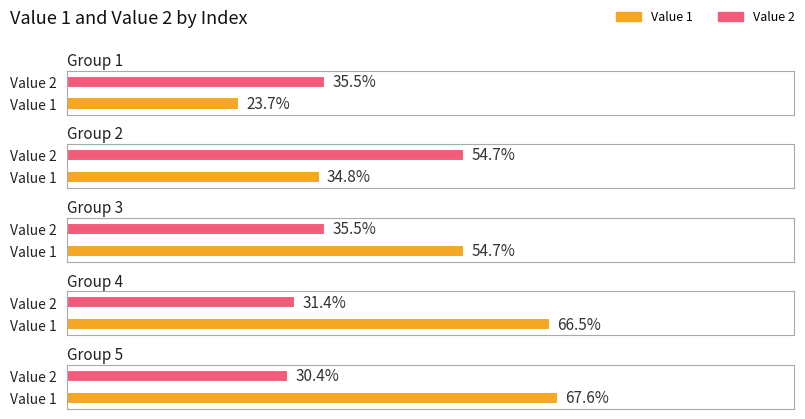

Rank the series by their maximum value, from highest to lowest.

Value 1, Value 2